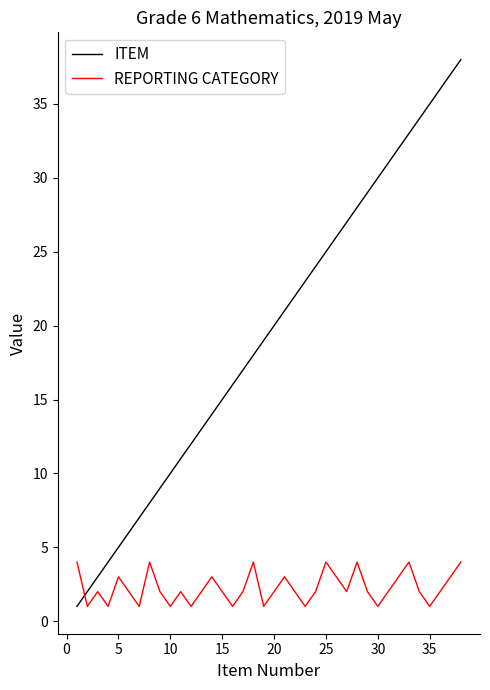

Which series ends up on top after the final intersection of ITEM and REPORTING CATEGORY?

ITEM